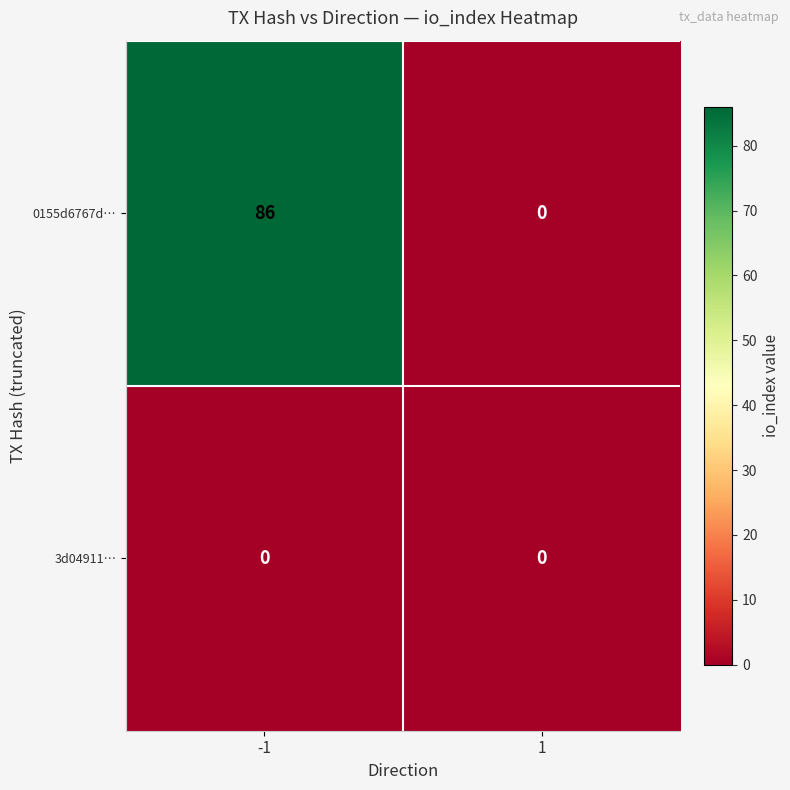

Reading right to left, transcribe all the data shown in this chart.

0155d6767d…: 1=0	-1=86
3d04911…: 1=0	-1=0